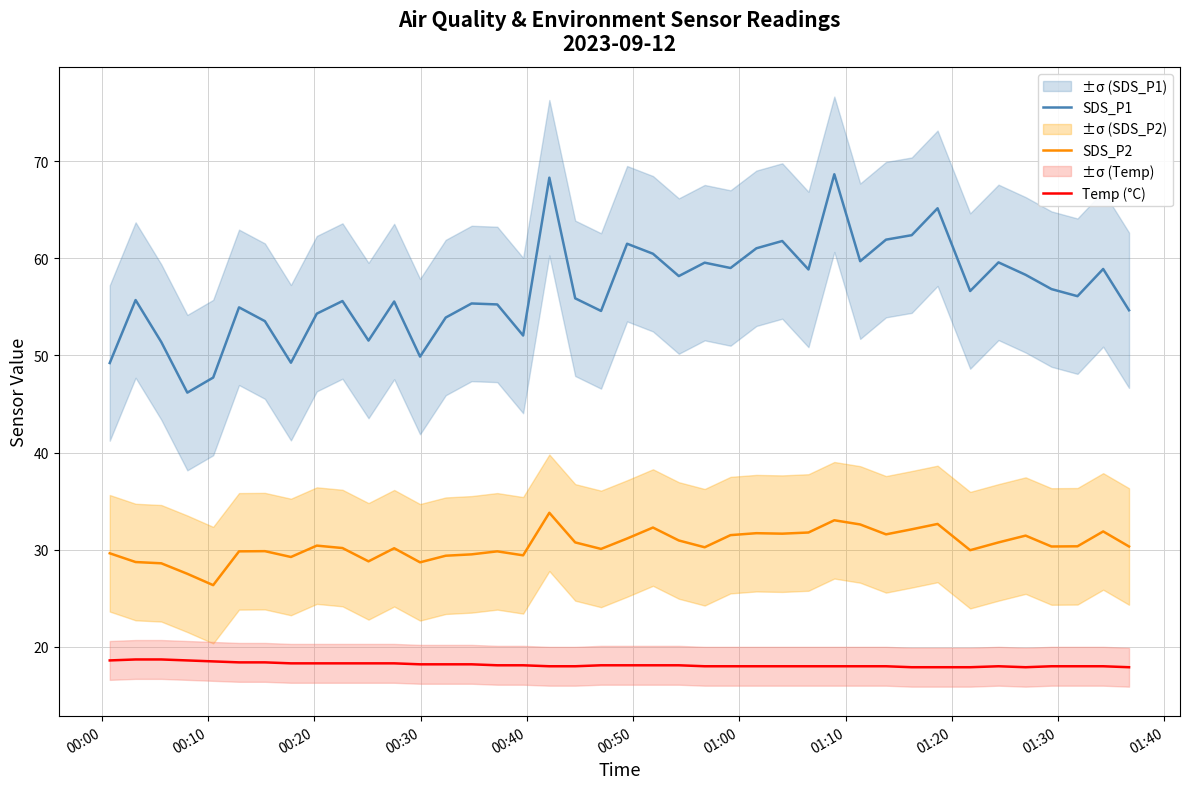

At how many categories does at least one series exceed 22?

40